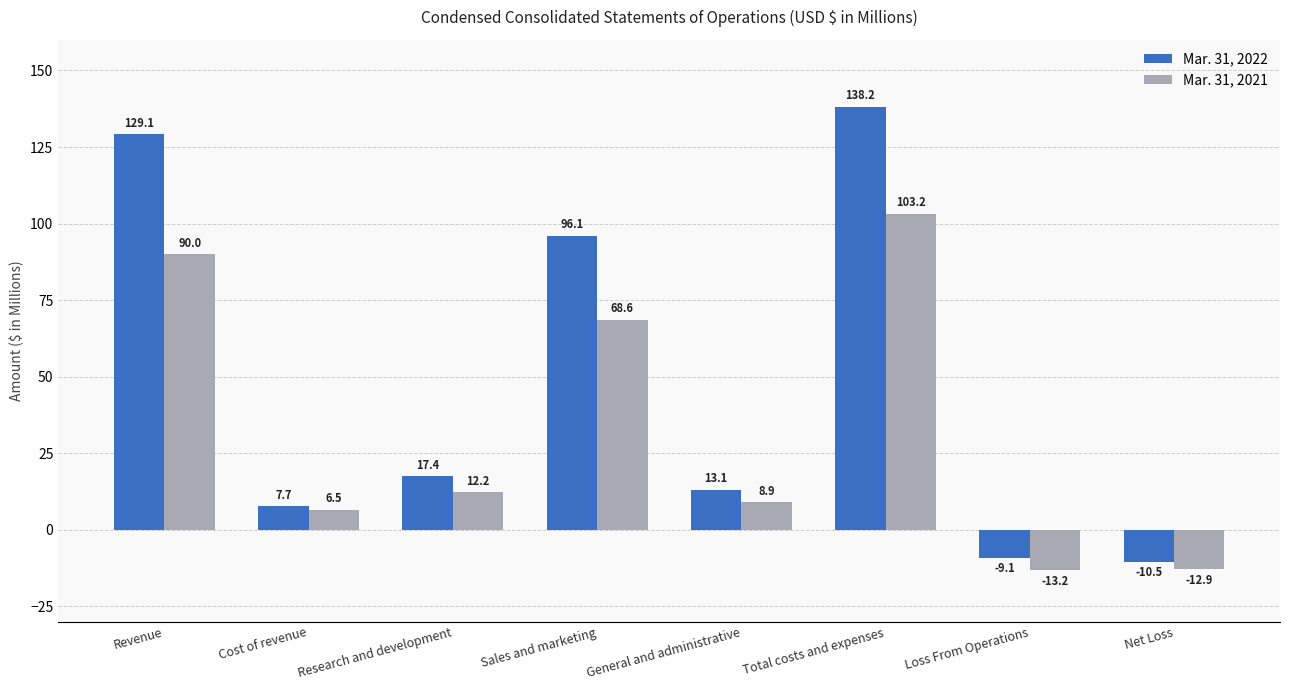

The value of Mar. 31, 2022 at Research and development is 17.4. True or false?

True